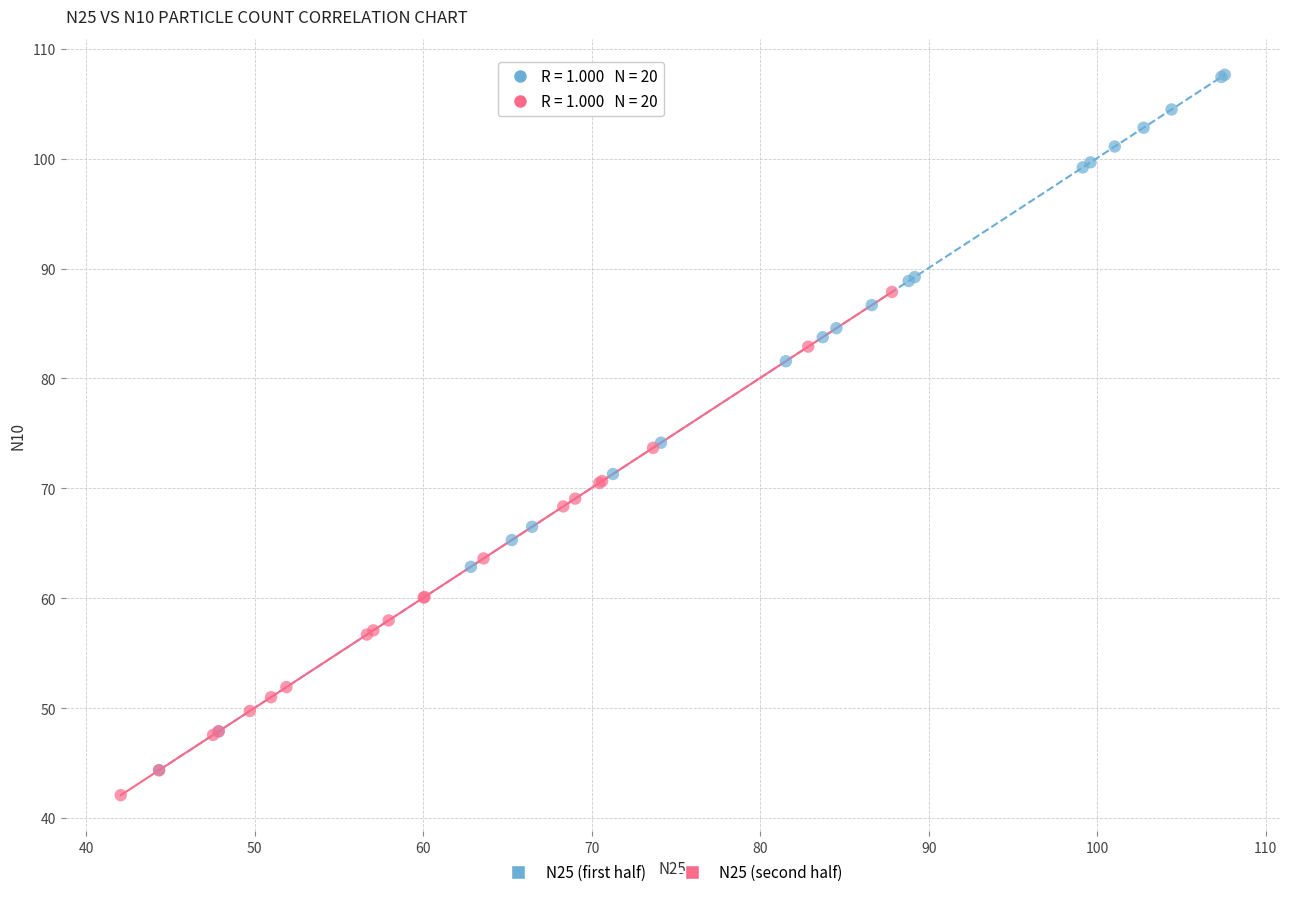

Which series reaches the minimum Y coordinate?

N25 (second half)